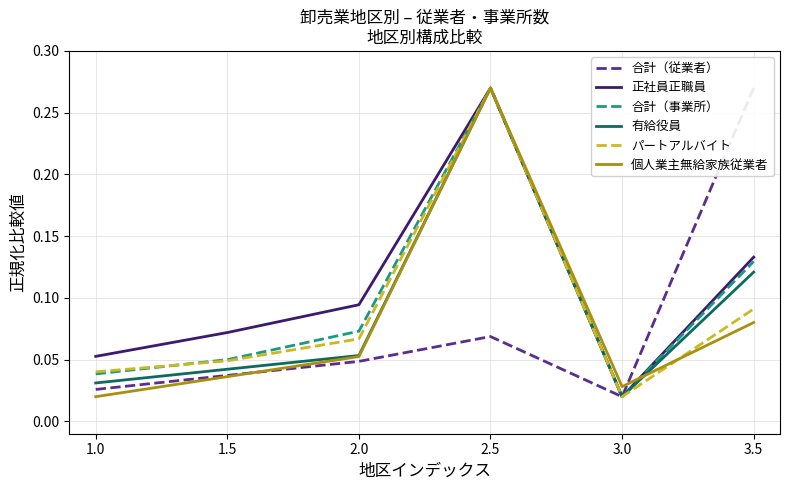

What is the average value of the 合計（従業者） series?

0.1